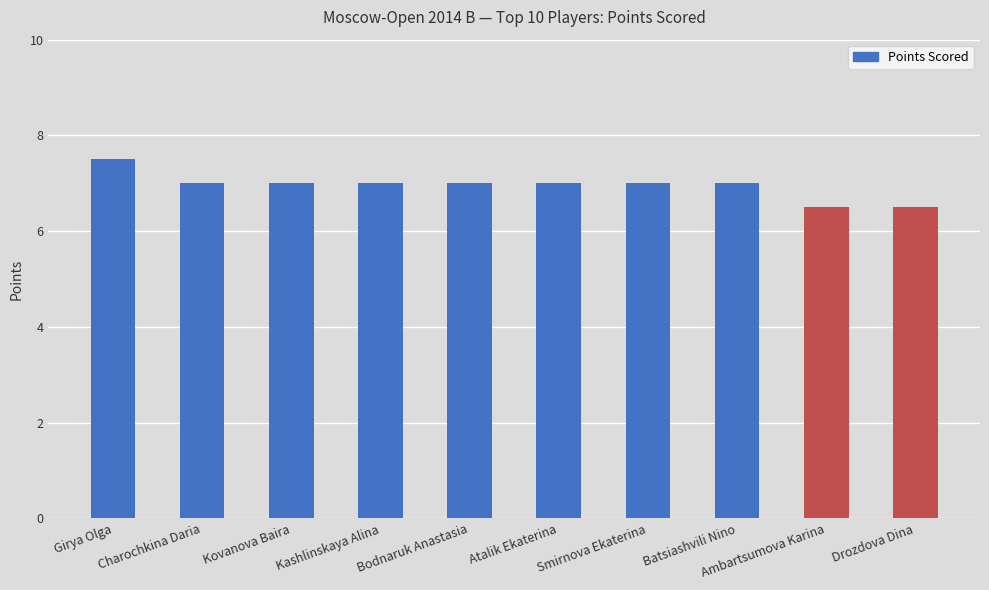

The chart shows a value of 7.0 at Atalik Ekaterina. True or false?

True